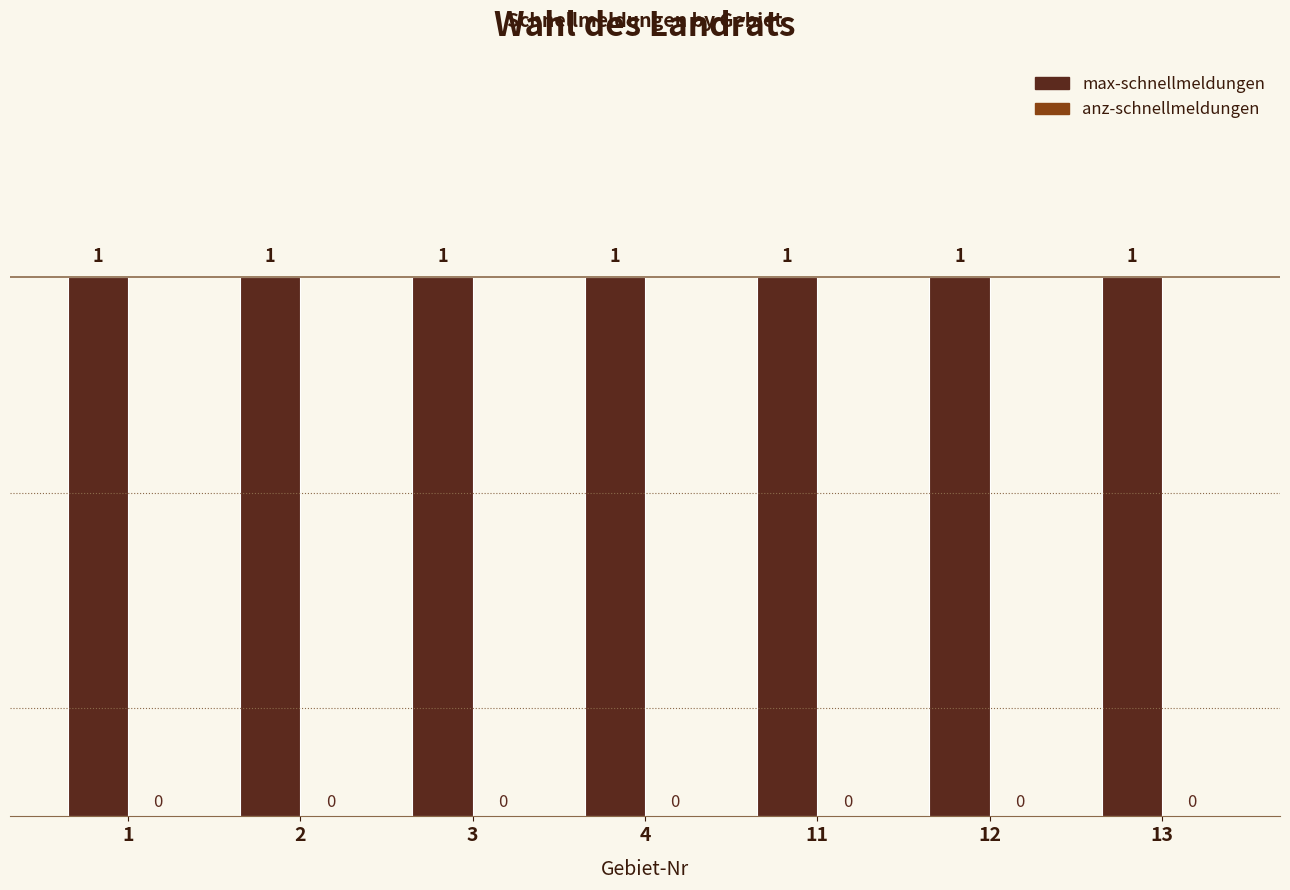

Where is anz-schnellmeldungen nearest to the value 0?

1